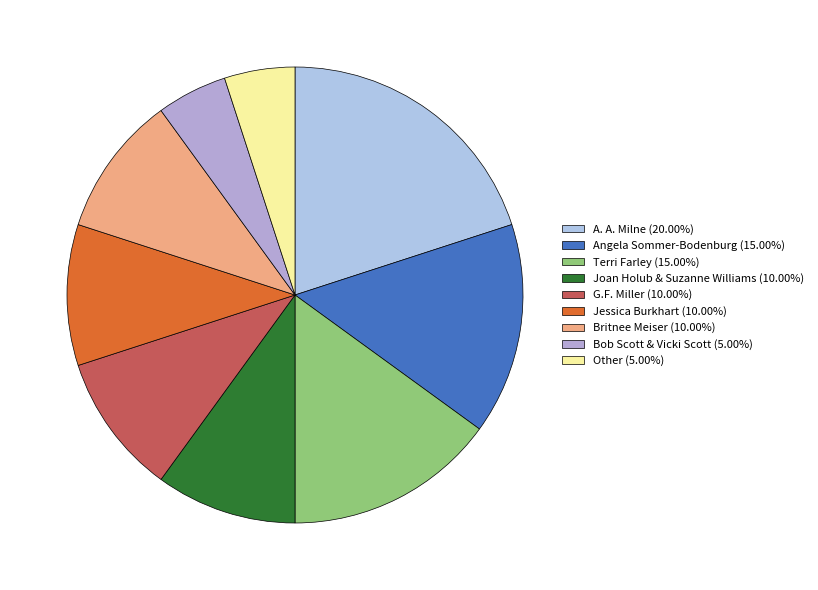

Does any single category account for the majority?

No